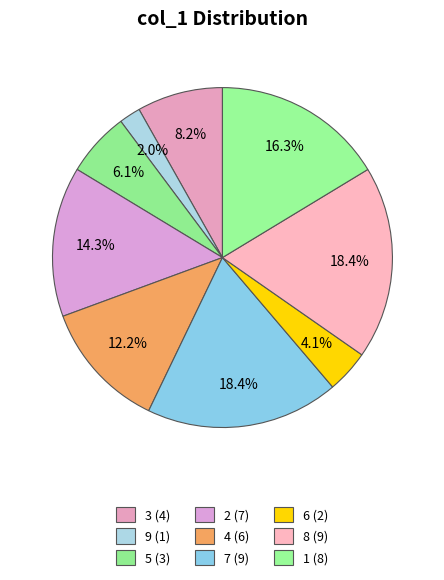

What percentage is NOT represented by 6?

95.9%